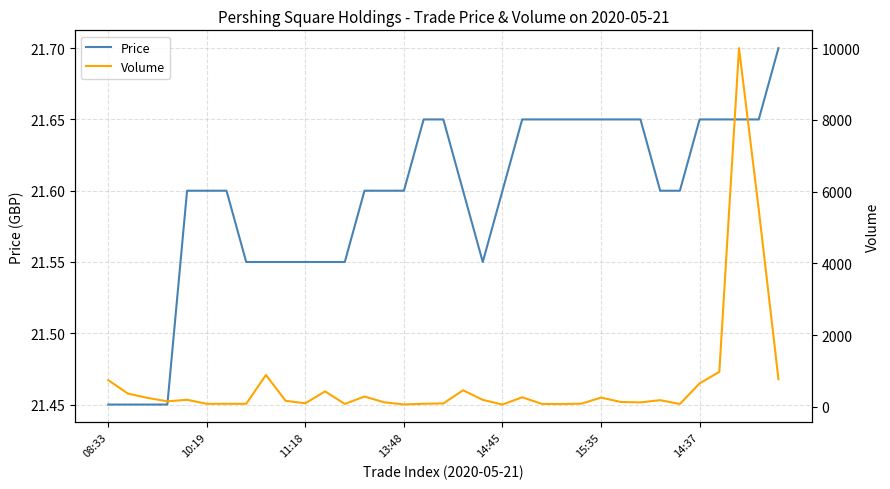

At which label is Price closest to 21?

08:33